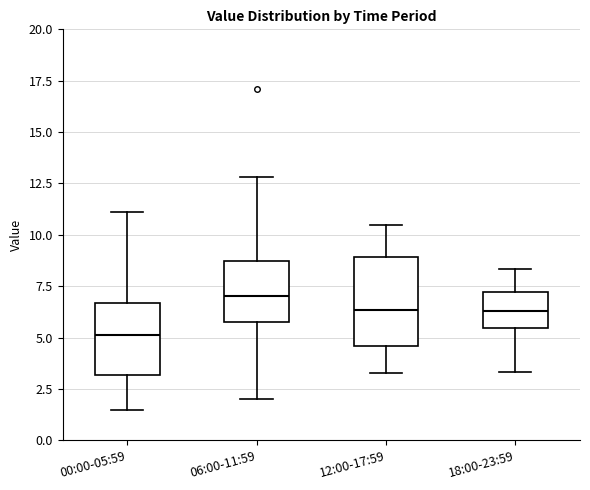

Which box's median line is the lowest?

00:00-05:59